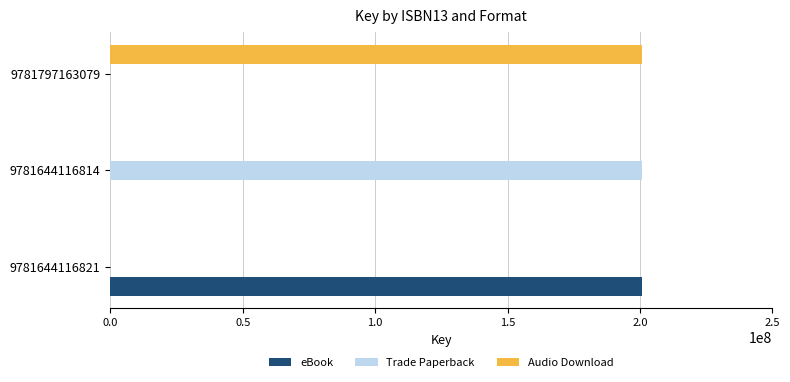

What are all the series names shown in the legend?

eBook, Trade Paperback, Audio Download